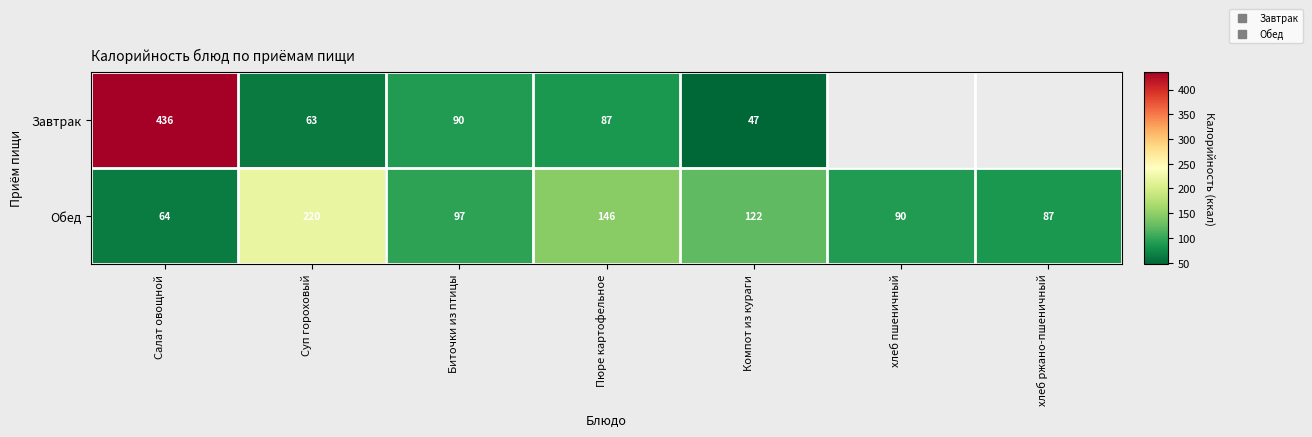

The Обед series shows 220.0 at Суп гороховый. True or false?

True